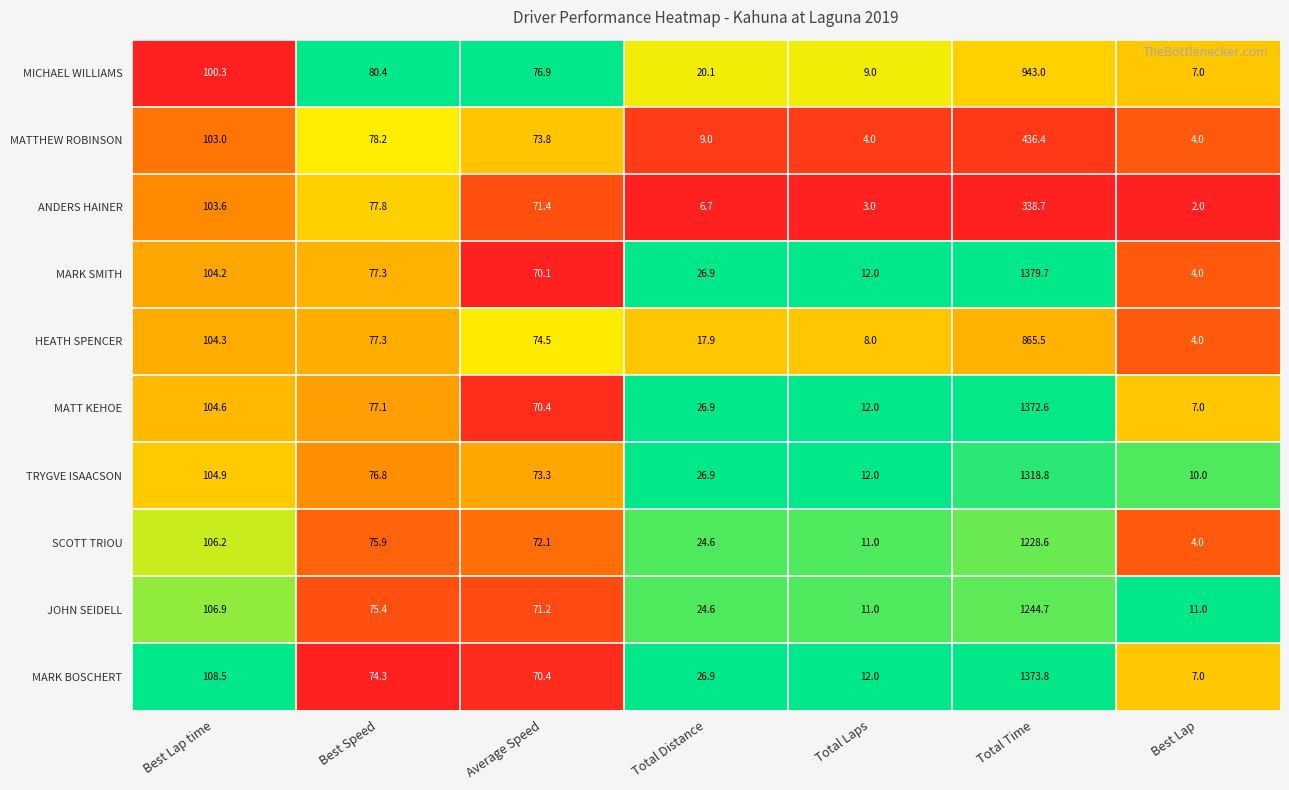

How many data points does each series have?

7